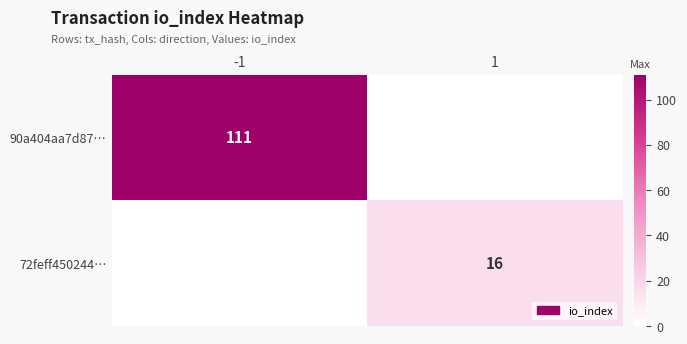

Is the value of 90a404aa7d87… at -1 greater than the value of 72feff450244… at 1?

Yes